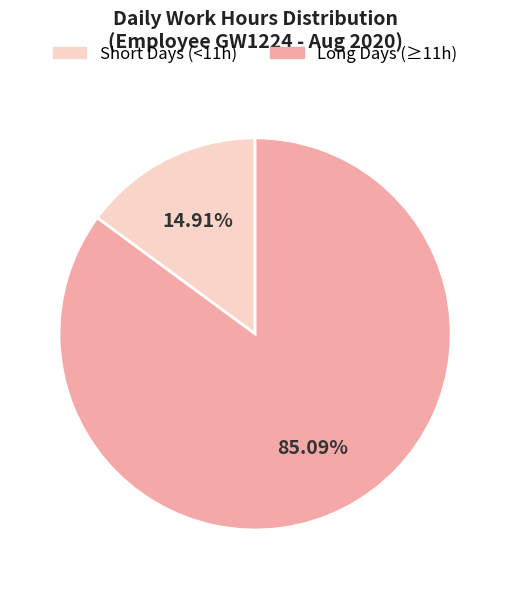

How many slices are in this pie chart?

2